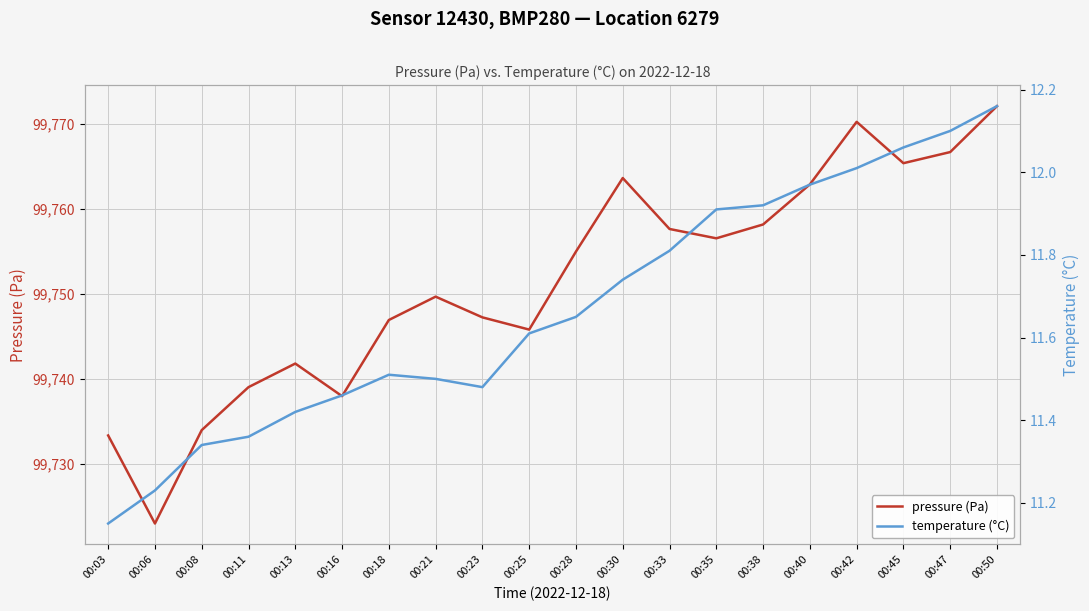

What is the greatest value displayed?

99772.1